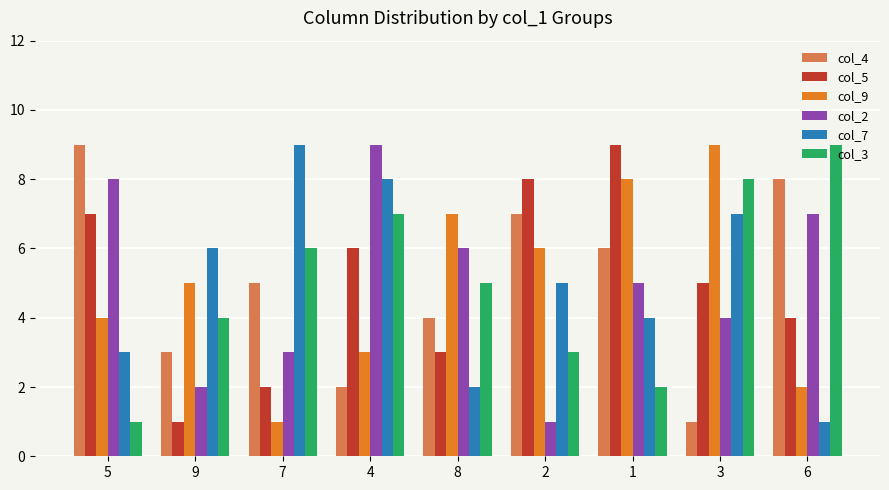

The value of col_4 at 7 is 5. True or false?

True